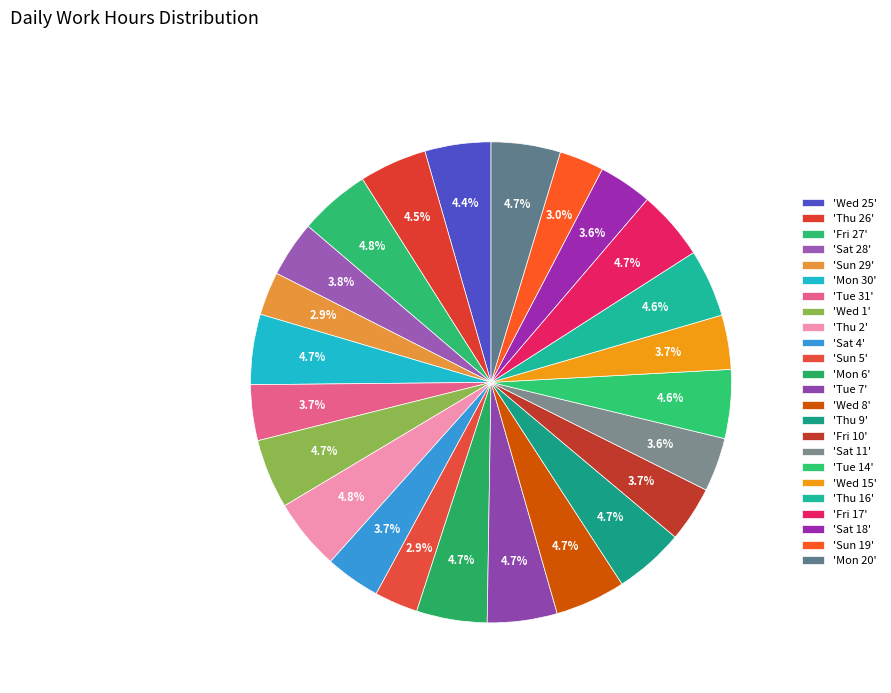

How many segments does this pie chart have?

24